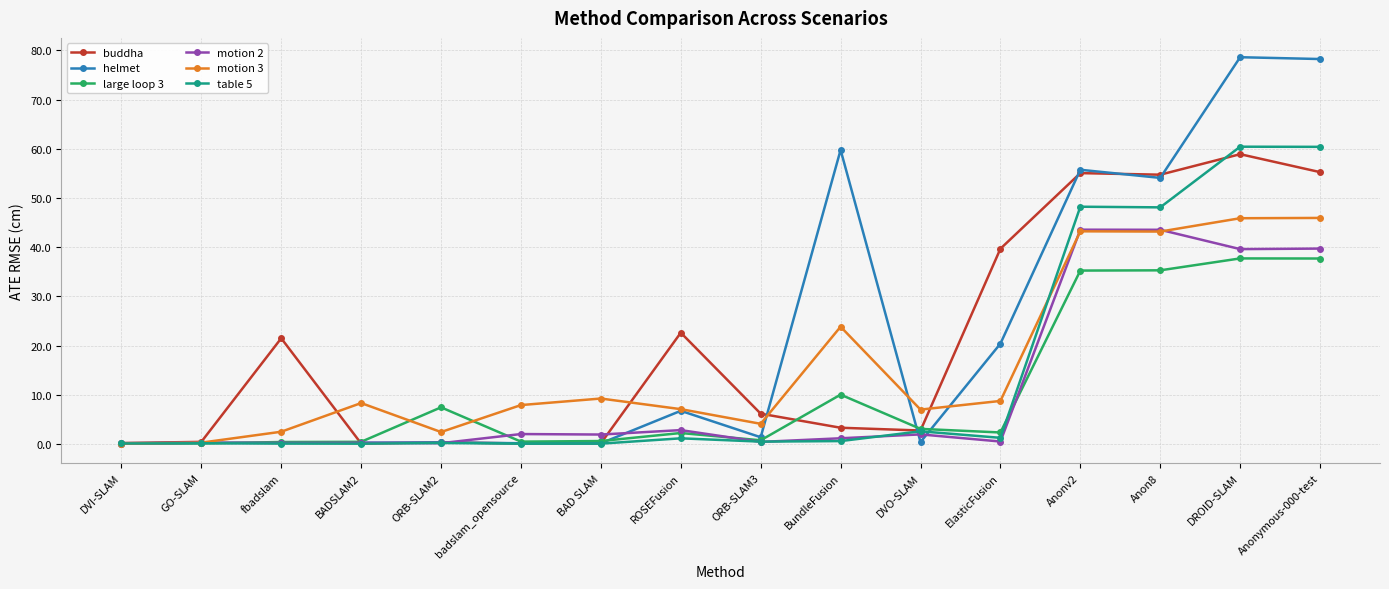

Which series has the widest spread of values?

helmet